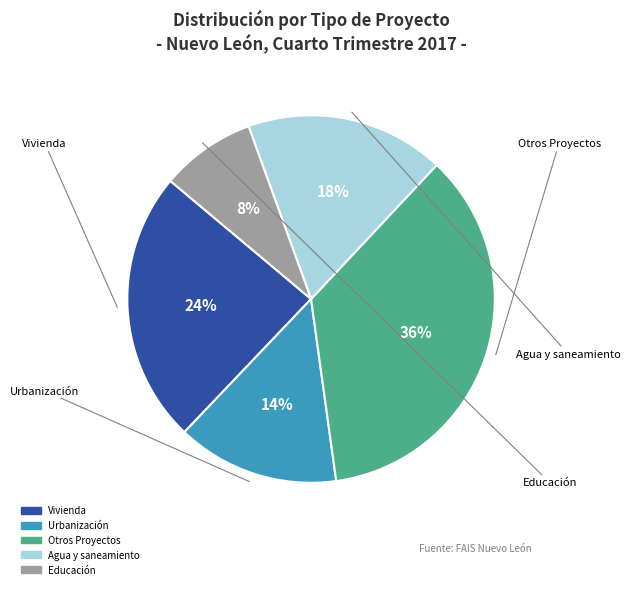

How many segments does this pie chart have?

5